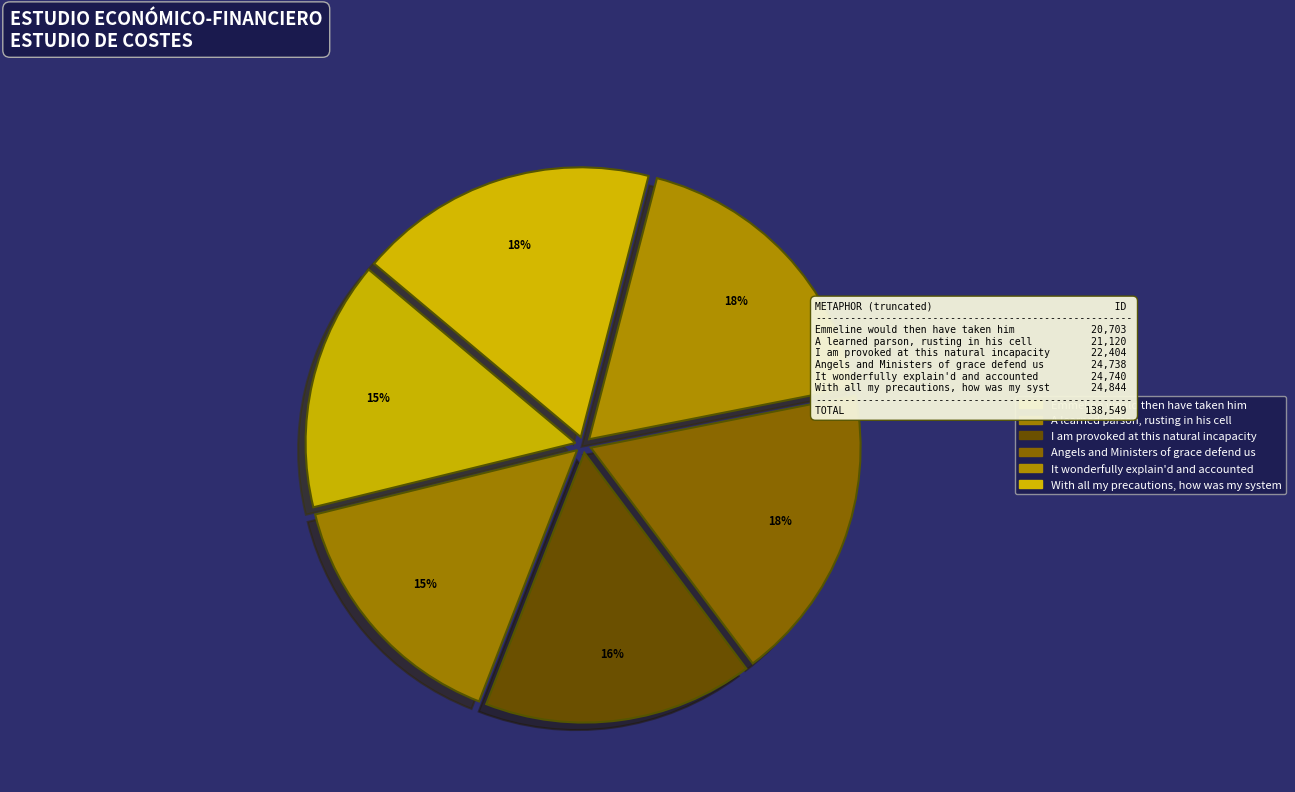

To the nearest percent, what is the difference between the I am provoked at this natural incapacity and Angels and Ministers of grace defend us slice percentages?

2%